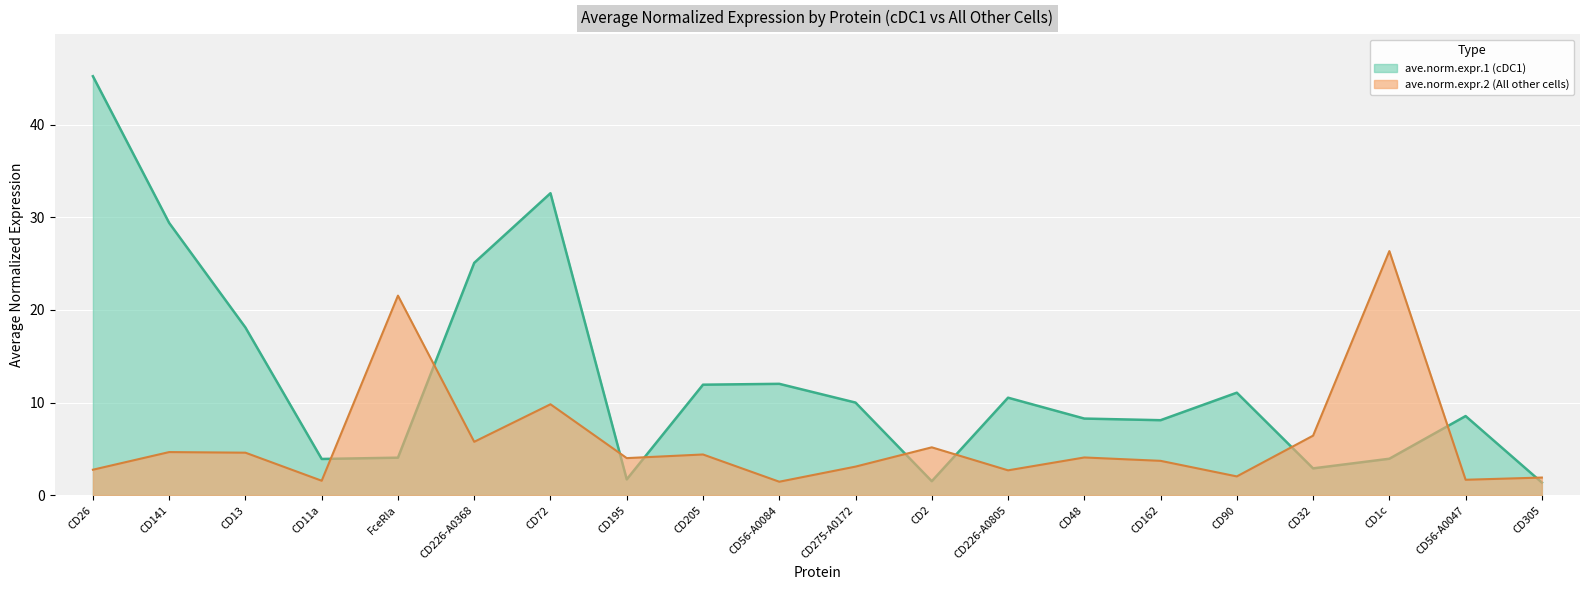

Reading left to right, what are all the values shown in this chart?

ave.norm.expr.1: 45.3	29.4	18.1	3.9	4.0	25.1	32.6	1.7	11.9	12.0	10.0	1.5	10.5	8.3	8.1	11.1	2.9	3.9	8.5	1.4
ave.norm.expr.2: 2.7	4.7	4.6	1.6	21.6	5.8	9.8	4.0	4.4	1.4	3.1	5.2	2.7	4.1	3.7	2.0	6.4	26.4	1.7	1.9